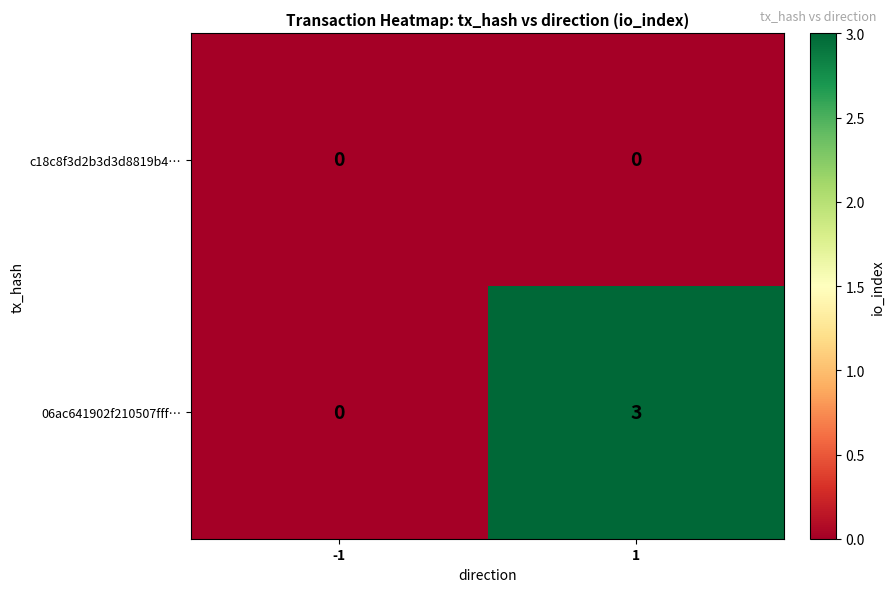

Is it true that 06ac641902f210507fff… equals 4 at 1?

False